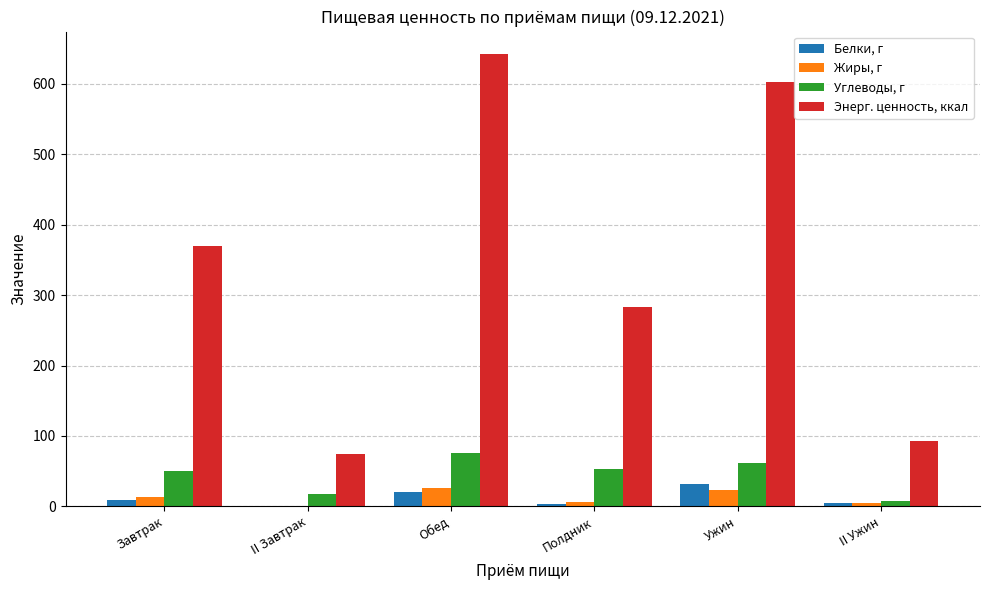

The Жиры, г series shows 6.3 at Полдник. True or false?

True